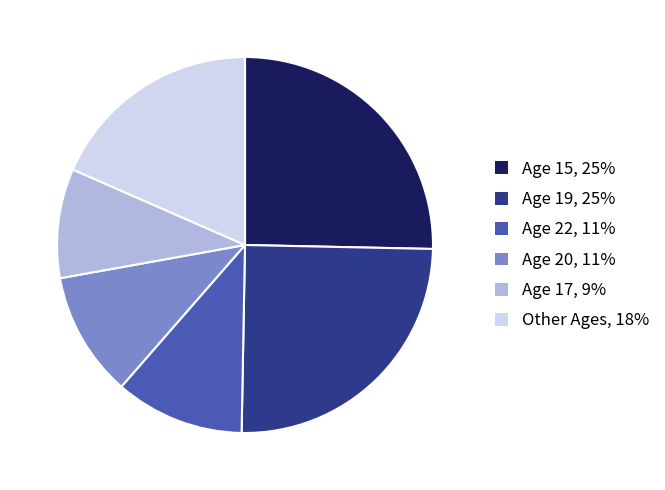

True or false: Age 19, 25% accounts for 25% of the total.

True